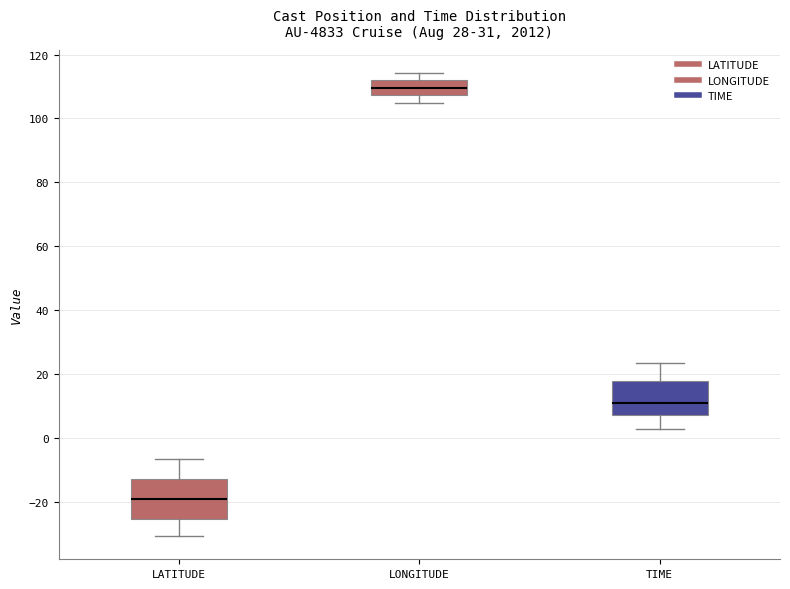

Which box's median line is the highest?

LONGITUDE